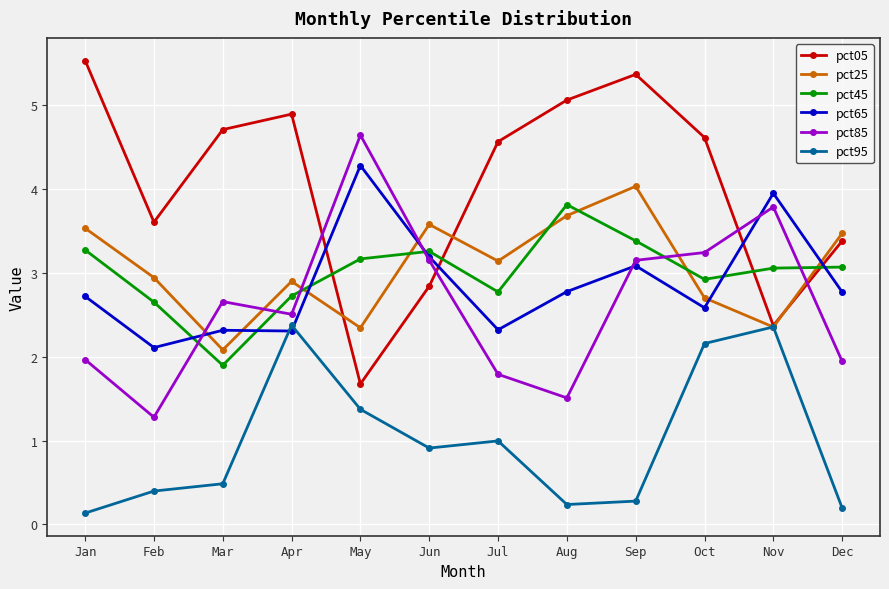

At May, list the series in order from smallest to largest.

pct95, pct05, pct25, pct45, pct65, pct85